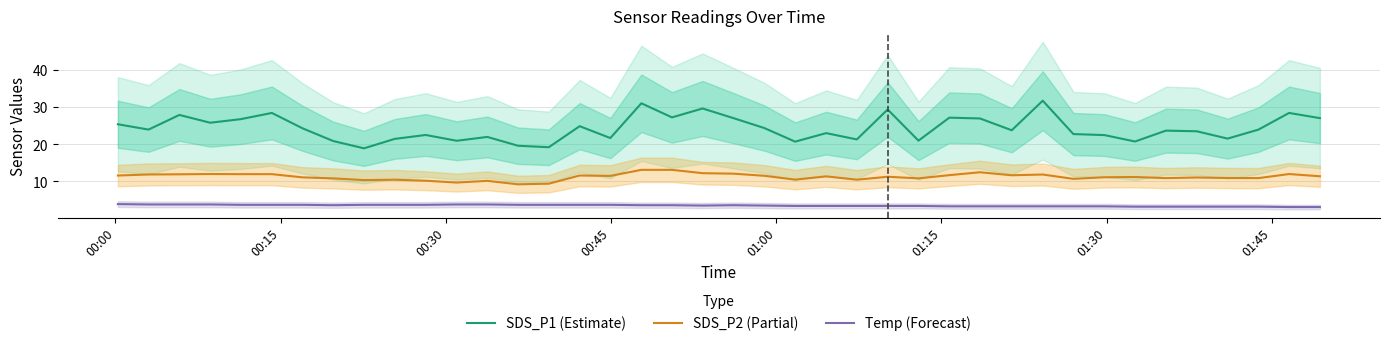

What is the value of the SDS_P1 (Estimate) point at the 26th from the left?

29.4